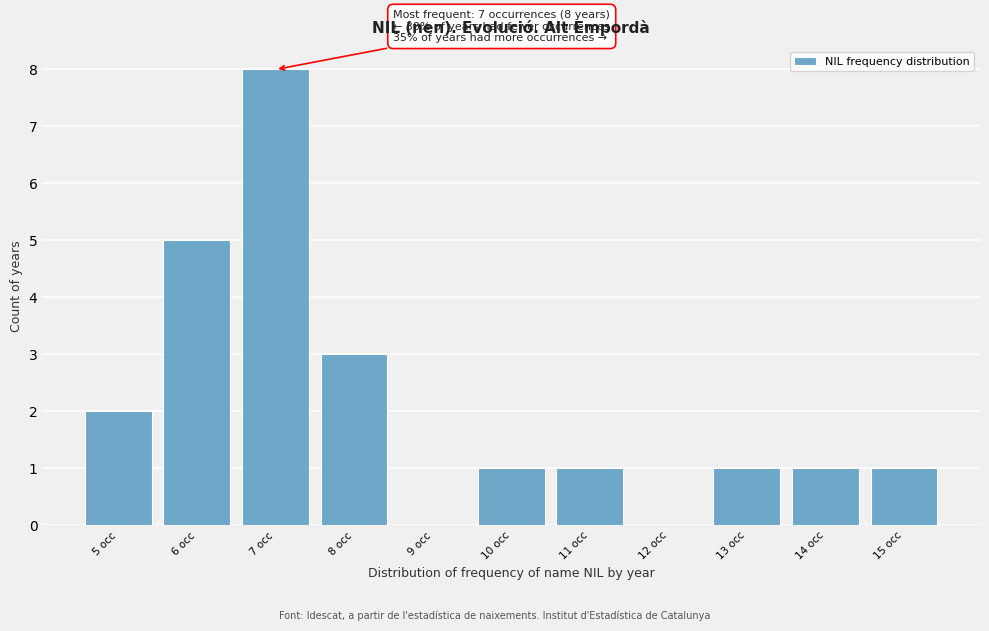

Over which range of the x-axis is the bar tallest?

6.5 to 7.5